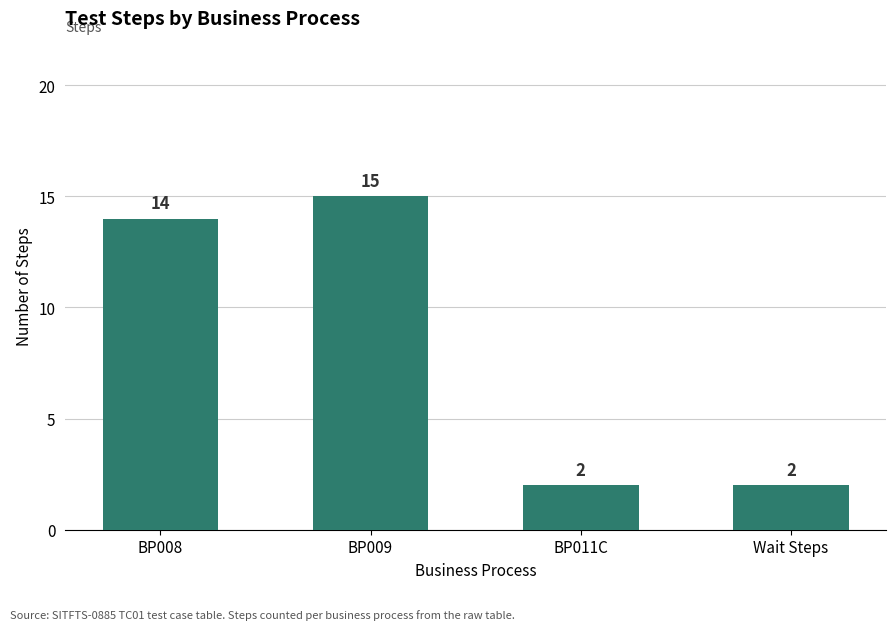

Which has a higher value, BP009 or BP011C?

BP009